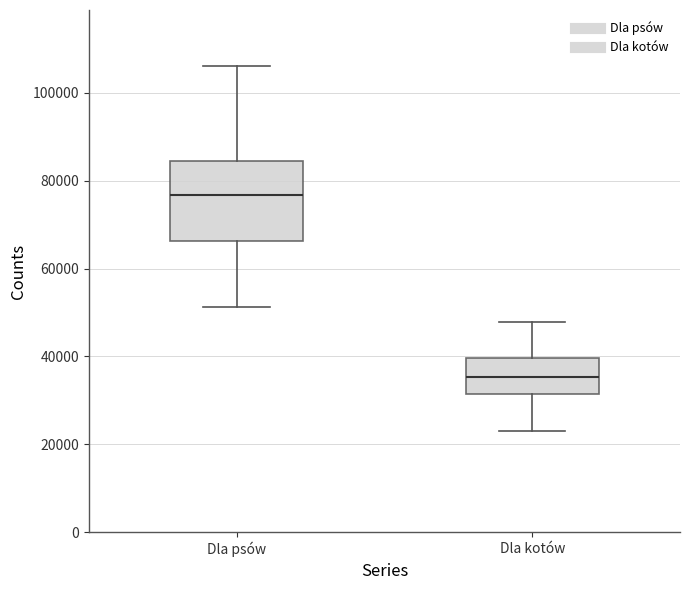

Reading left to right, transcribe this box plot: for each box, give where its median line is, the range the box spans, and where its two whiskers end, as read against the y-axis. The values are not printed on the chart, so give them approximately, as read against the axis.

Dla psów: median 76000, box 66000 to 84000, whiskers 52000 to 106000
Dla kotów: median 36000, box 32000 to 40000, whiskers 22000 to 48000